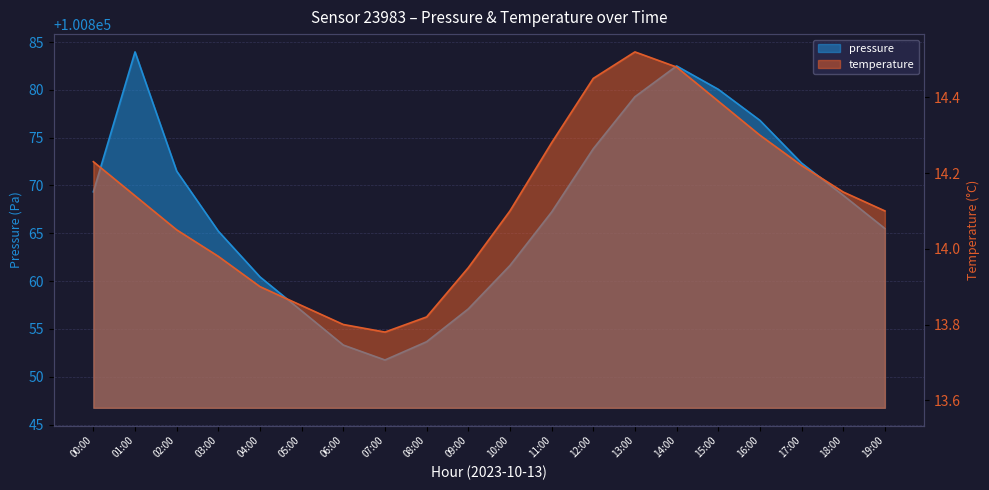

What is the sum of the pressure values at 05:00 and 14:00?

201739.4